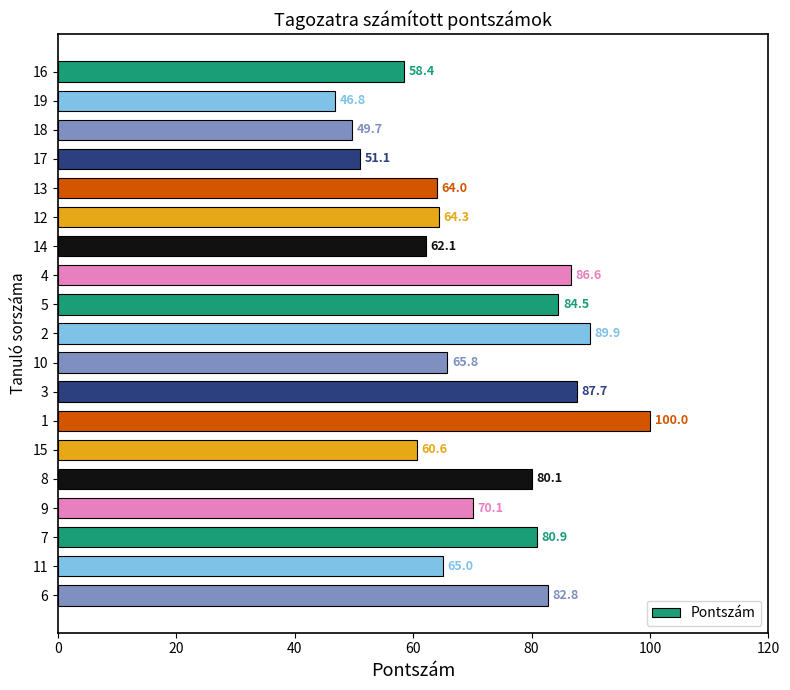

How many bars are there in total?

19